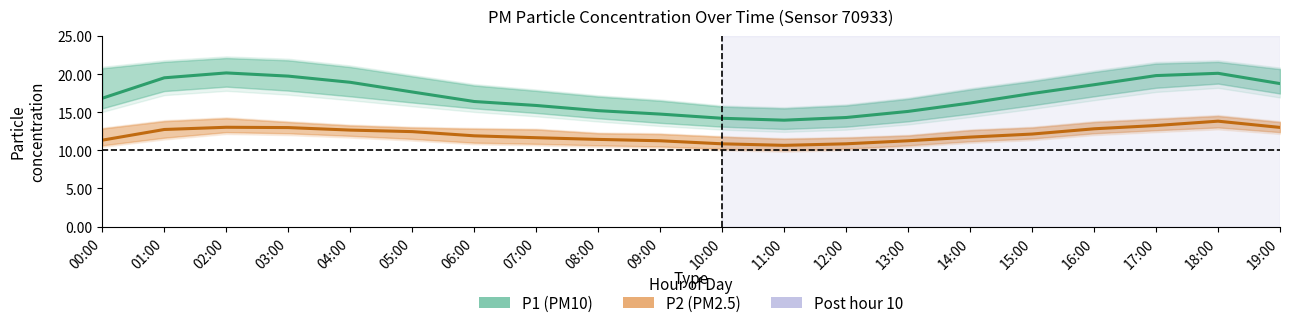

Which category has the lowest value across all series?

11:00